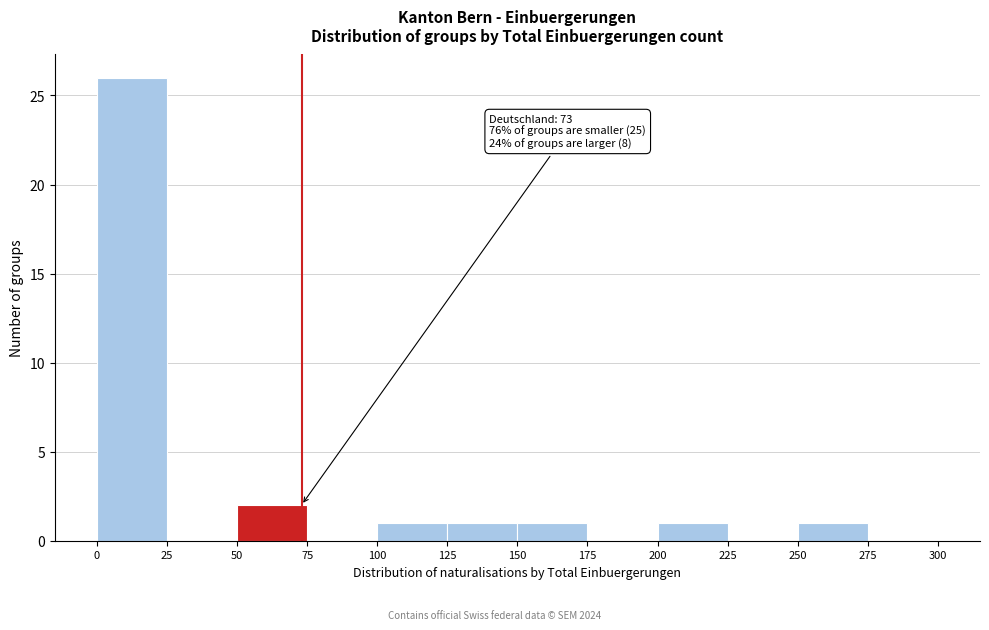

Which range on the x-axis has the tallest bar?

0 to 25